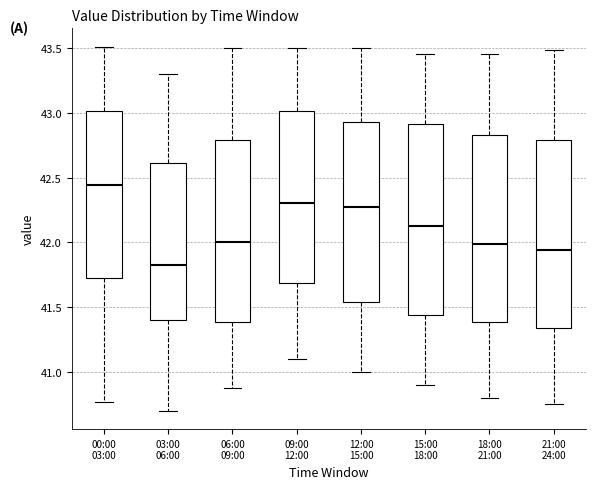

Reading left to right, transcribe this box plot: for each box, give where its median line is, the range the box spans, and where its two whiskers end, as read against the y-axis. The values are not printed on the chart, so give them approximately, as read against the axis.

00:00 03:00: median 42.45, box 41.75 to 43.00, whiskers 40.75 to 43.50
03:00 06:00: median 41.85, box 41.40 to 42.60, whiskers 40.70 to 43.30
06:00 09:00: median 42.00, box 41.40 to 42.80, whiskers 40.90 to 43.50
09:00 12:00: median 42.30, box 41.70 to 43.00, whiskers 41.10 to 43.50
12:00 15:00: median 42.30, box 41.55 to 42.95, whiskers 41.00 to 43.50
15:00 18:00: median 42.15, box 41.45 to 42.90, whiskers 40.90 to 43.45
18:00 21:00: median 42.00, box 41.40 to 42.85, whiskers 40.80 to 43.45
21:00 24:00: median 41.95, box 41.35 to 42.80, whiskers 40.75 to 43.50